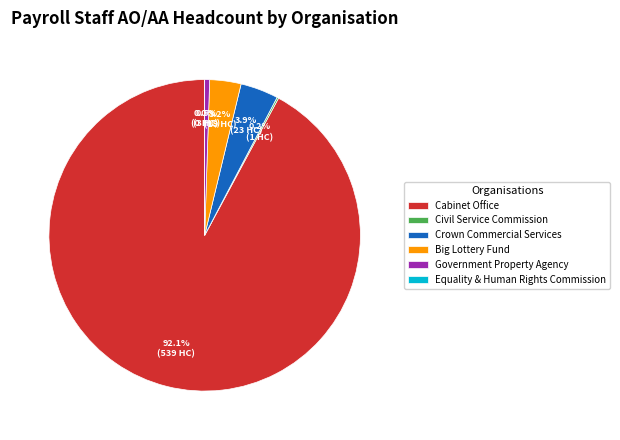

How many slices are in this pie chart?

6